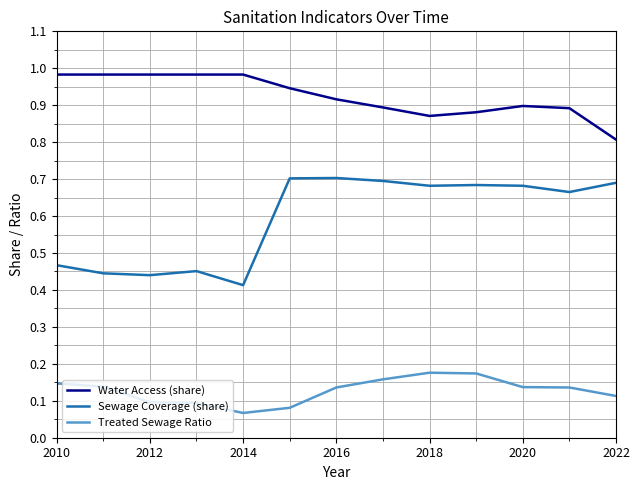

List the series in order of their peak value, lowest first.

Treated Sewage Ratio, Sewage Coverage (share), Water Access (share)